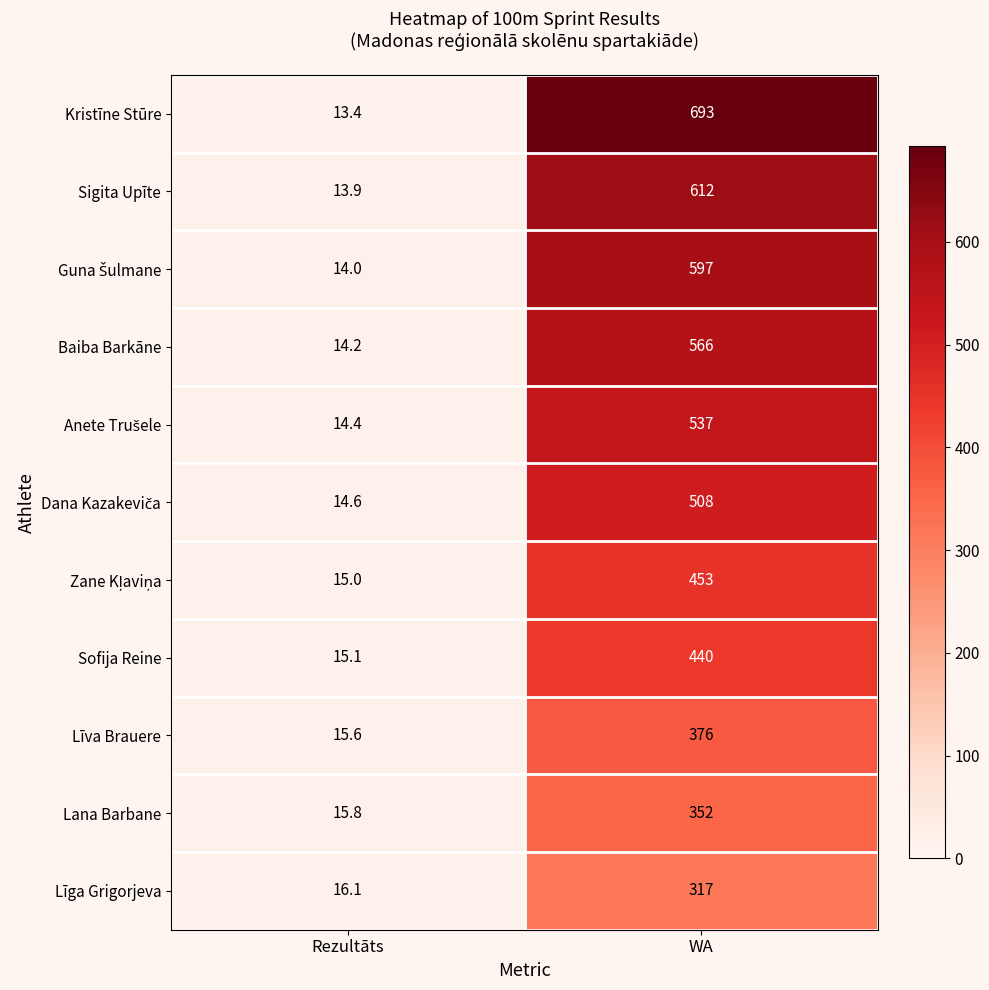

What is the greatest value displayed?

693.0